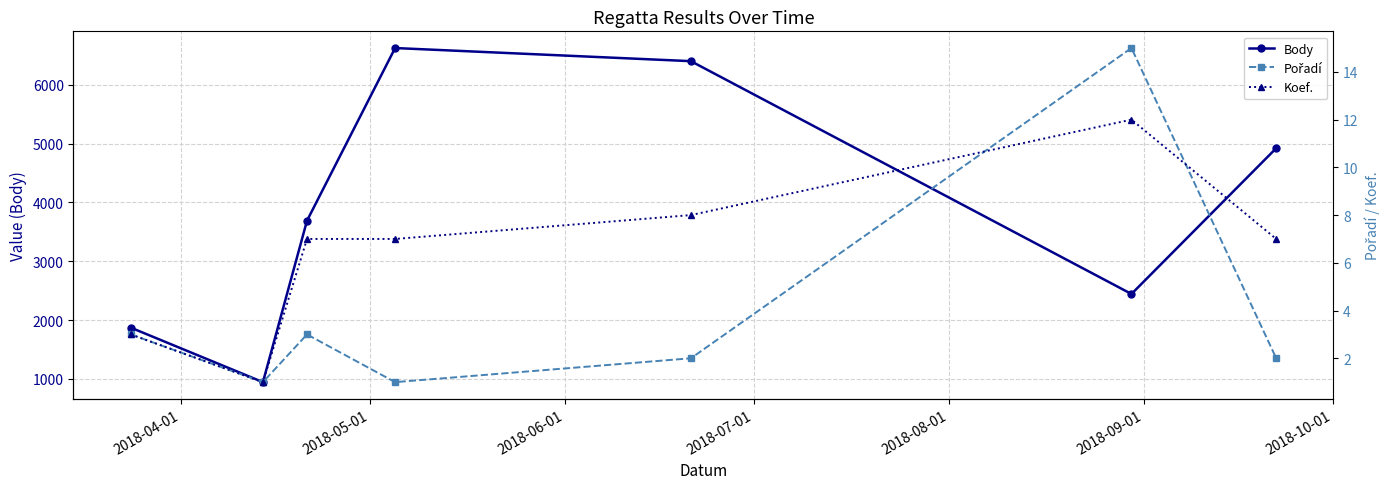

Rank the series by their maximum value, from lowest to highest.

Koef., Pořadí, Body